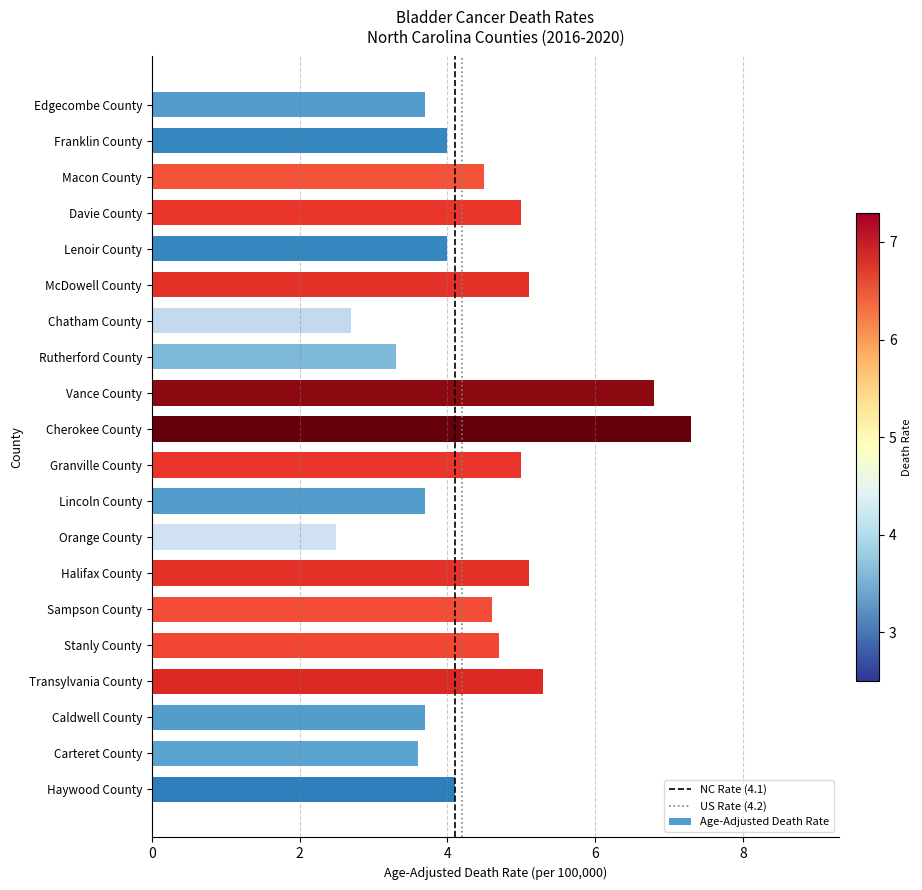

Are the bars grouped side by side (vs. stacked)?

No